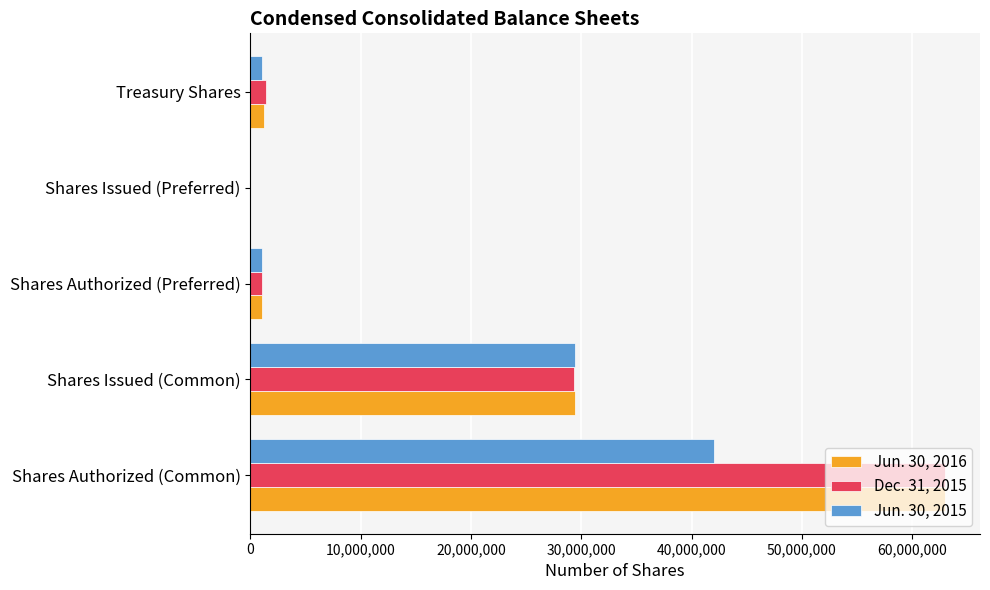

The value of Dec. 31, 2015 at Shares Issued (Common) is 15179327. True or false?

False